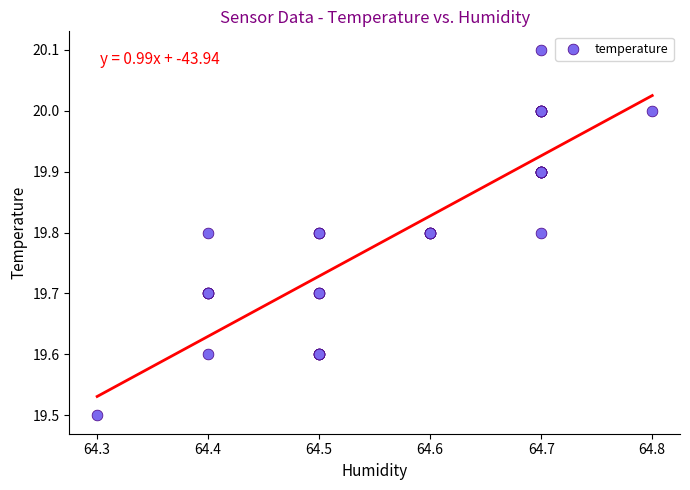

What Y value in the scatter plot is closest to 19?

19.5